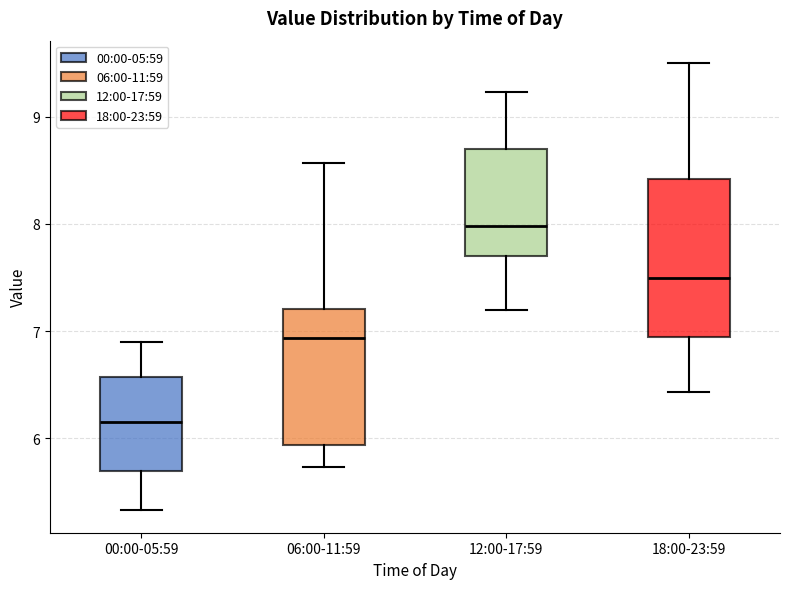

Where is the lower edge of the box for 06:00-11:59 on the y-axis? The values are not printed on the chart, so give them approximately, as read against the axis.

5.9